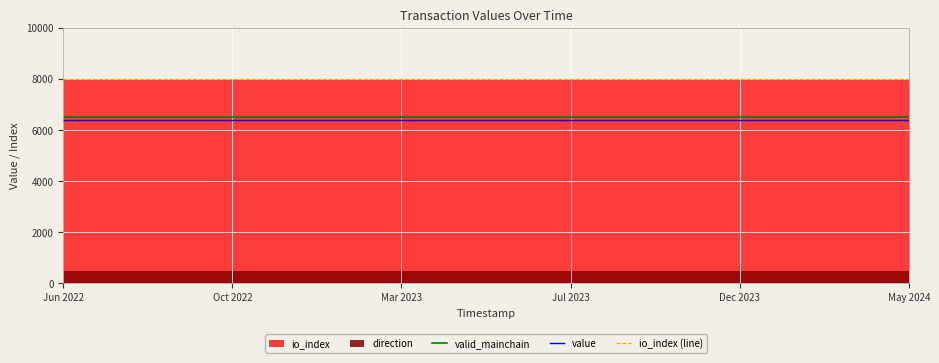

Does the chart display data point markers on the line(s)?

No